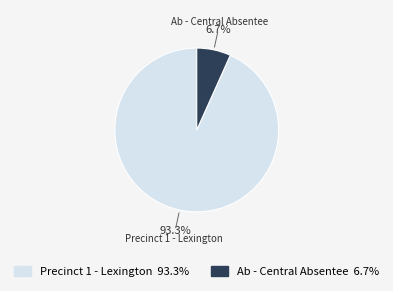

The Precinct 1 - Lexington slice represents 93% of the pie. True or false?

True